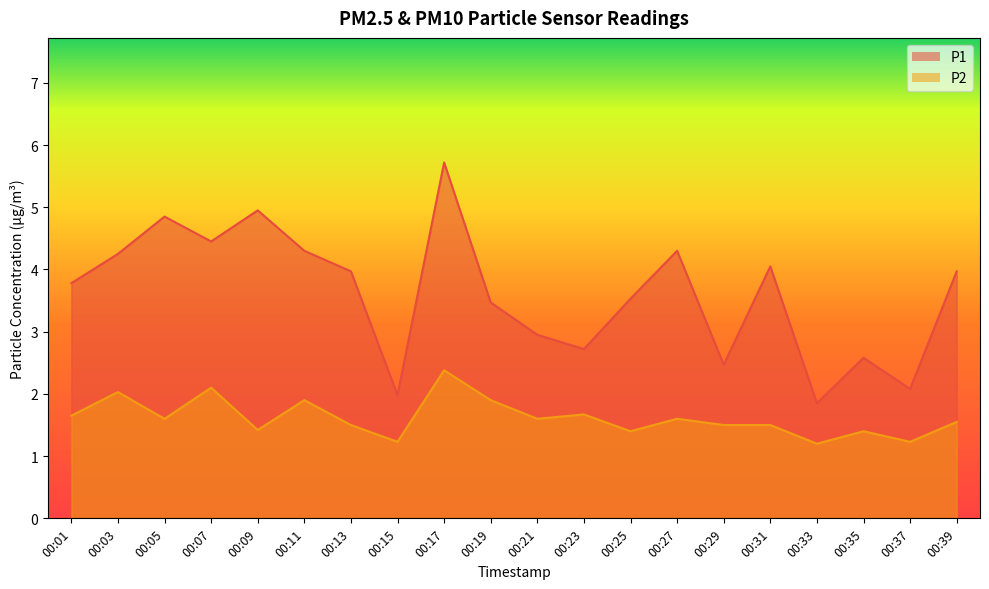

Read the P2 value at 00:01.

1.6